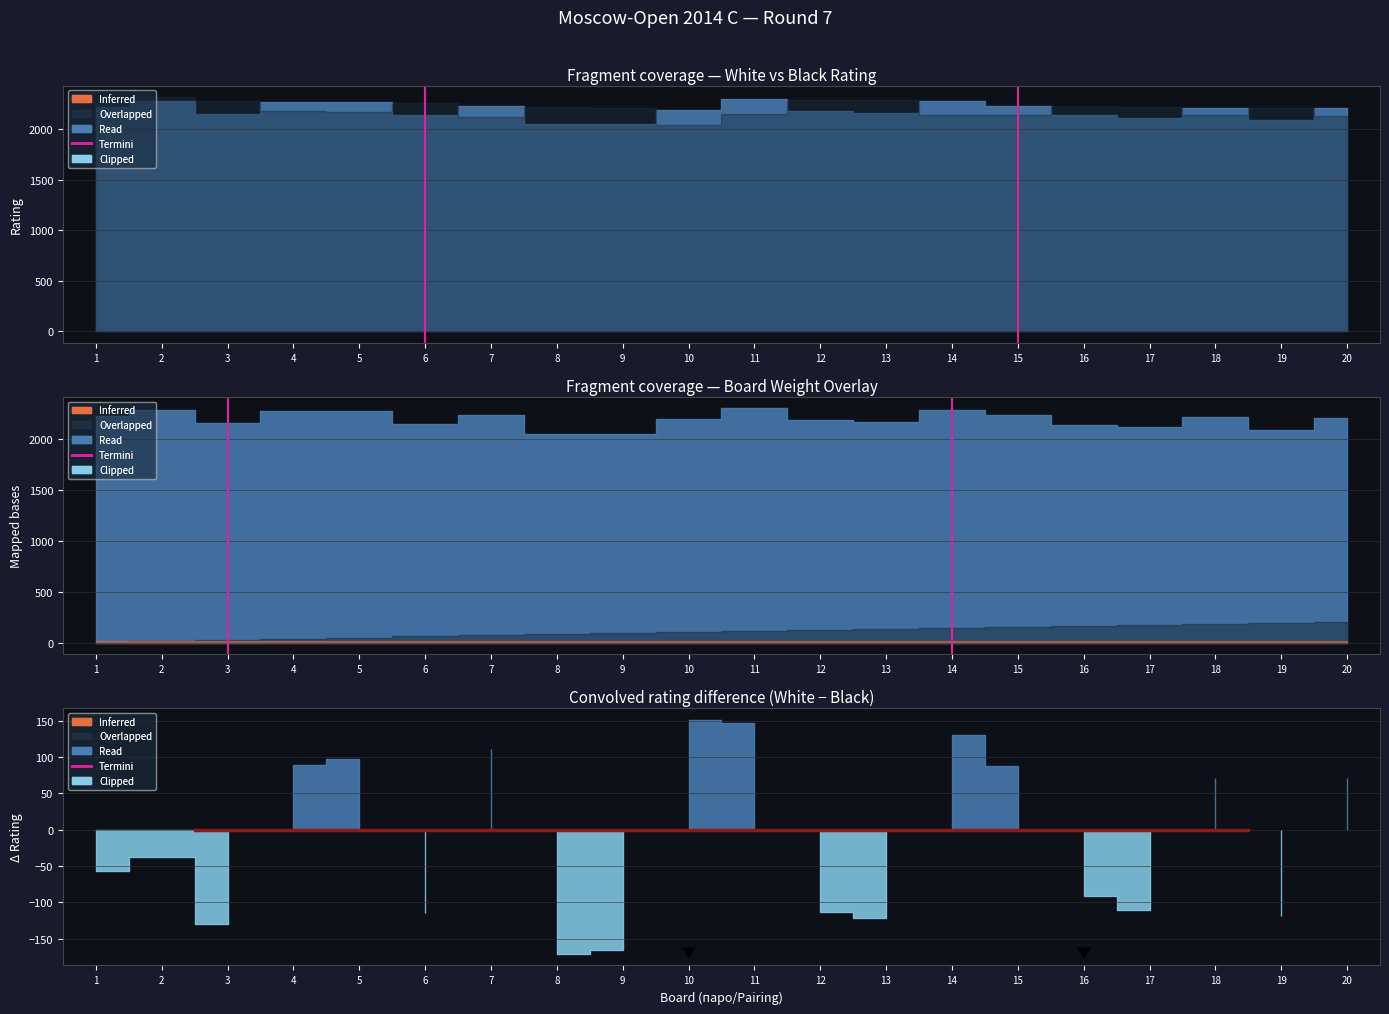

At which label is the value closest to 0?

3